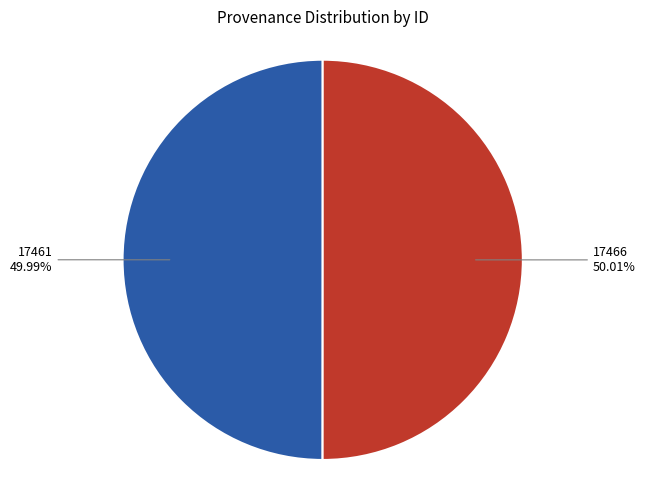

Count the number of slices in the pie.

2